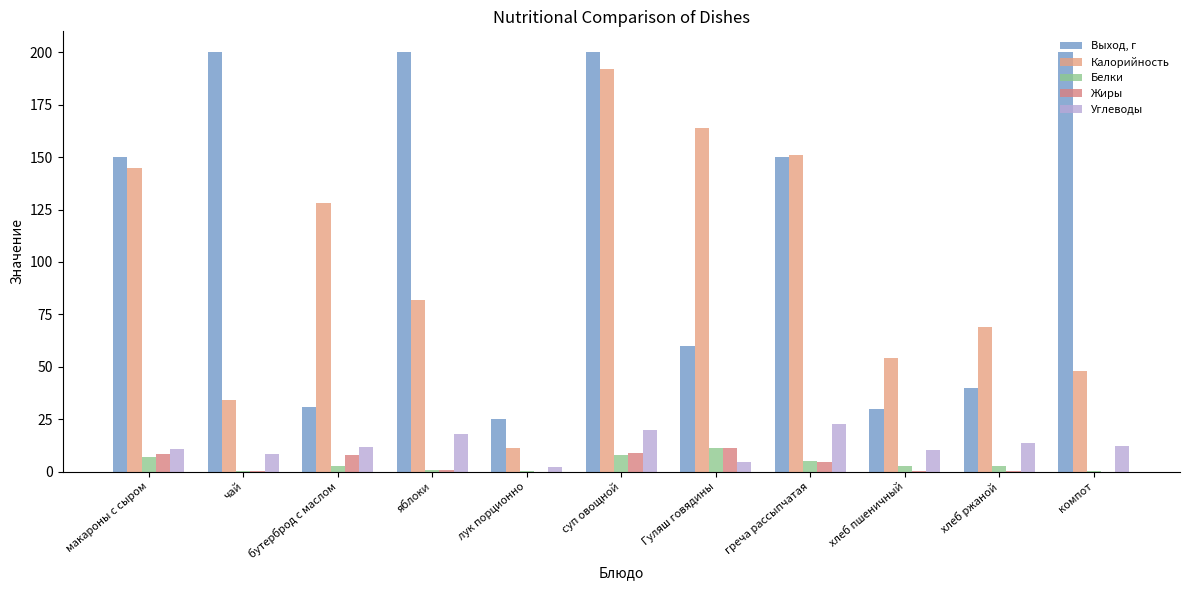

What are all the series names shown in the legend?

Выход, г, Калорийность, Белки, Жиры, Углеводы